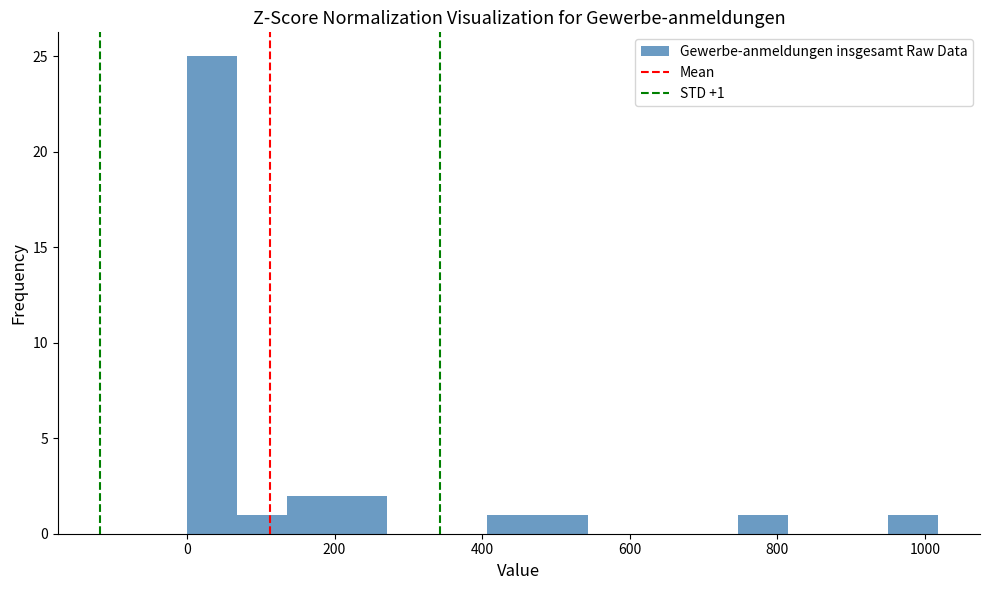

Around what value on the x-axis is the tallest bar? Give the approximate position of its centre, as read against the axis.

40